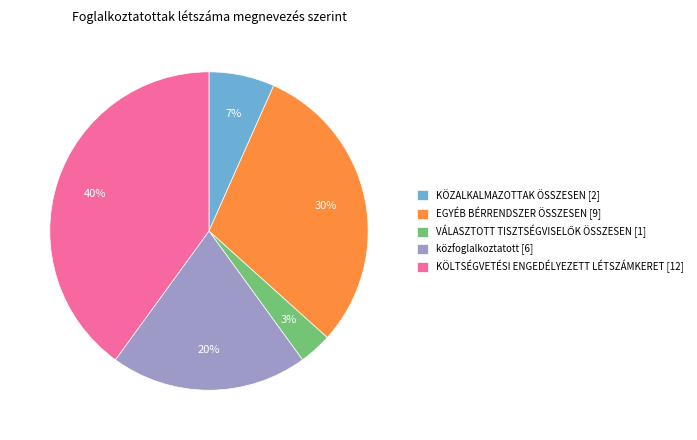

Does KÖLTSÉGVETÉSI ENGEDÉLYEZETT LÉTSZÁMKERET [12] represent more than half of the total?

No